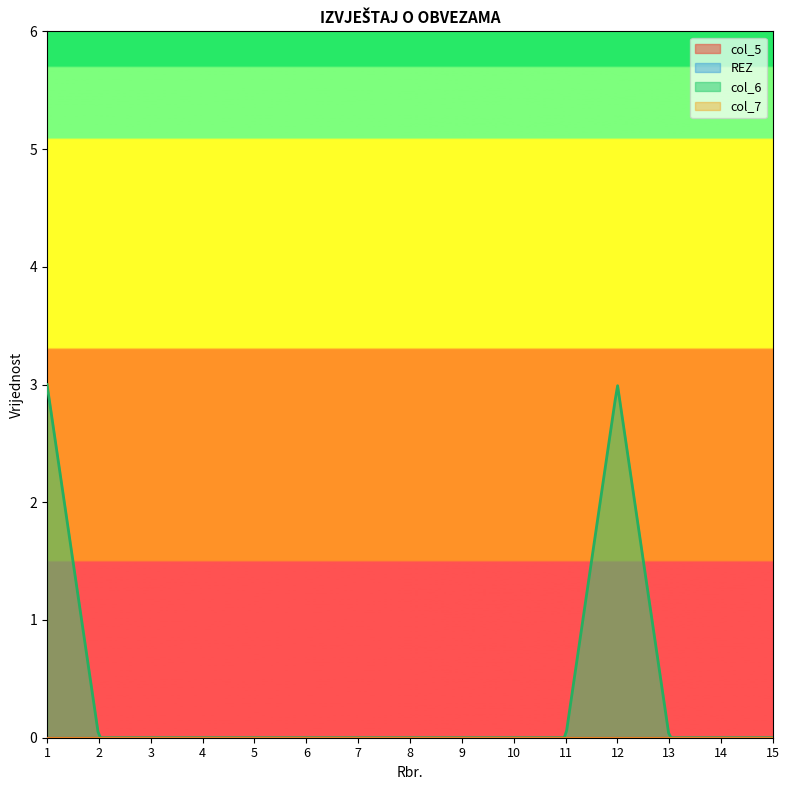

Is it true that col_5 equals 0 at 8?

True